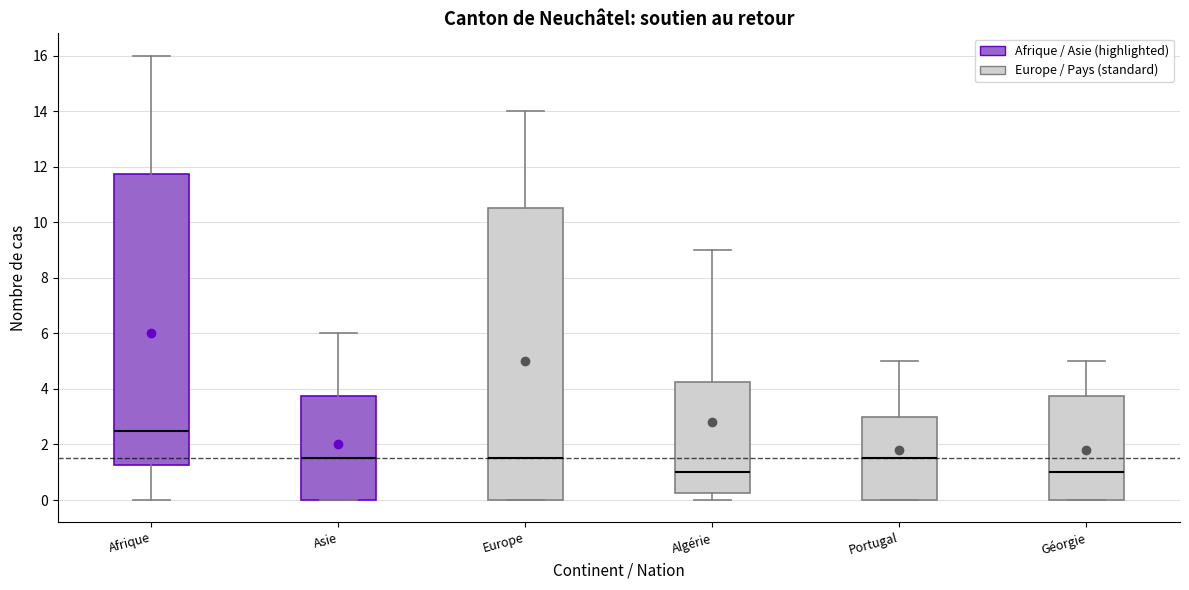

Reading left to right, transcribe this box plot: for each box, give where its median line is, the range the box spans, and where its two whiskers end, as read against the y-axis. The values are not printed on the chart, so give them approximately, as read against the axis.

Afrique: median 2.6, box 1.2 to 11.8, whiskers 0.0 to 16.0
Asie: median 1.6, box 0.0 to 3.8, whiskers 0.0 to 6.0
Europe: median 1.6, box 0.0 to 10.6, whiskers 0.0 to 14.0
Algérie: median 1.0, box 0.2 to 4.2, whiskers 0.0 to 9.0
Portugal: median 1.6, box 0.0 to 3.0, whiskers 0.0 to 5.0
Géorgie: median 1.0, box 0.0 to 3.8, whiskers 0.0 to 5.0